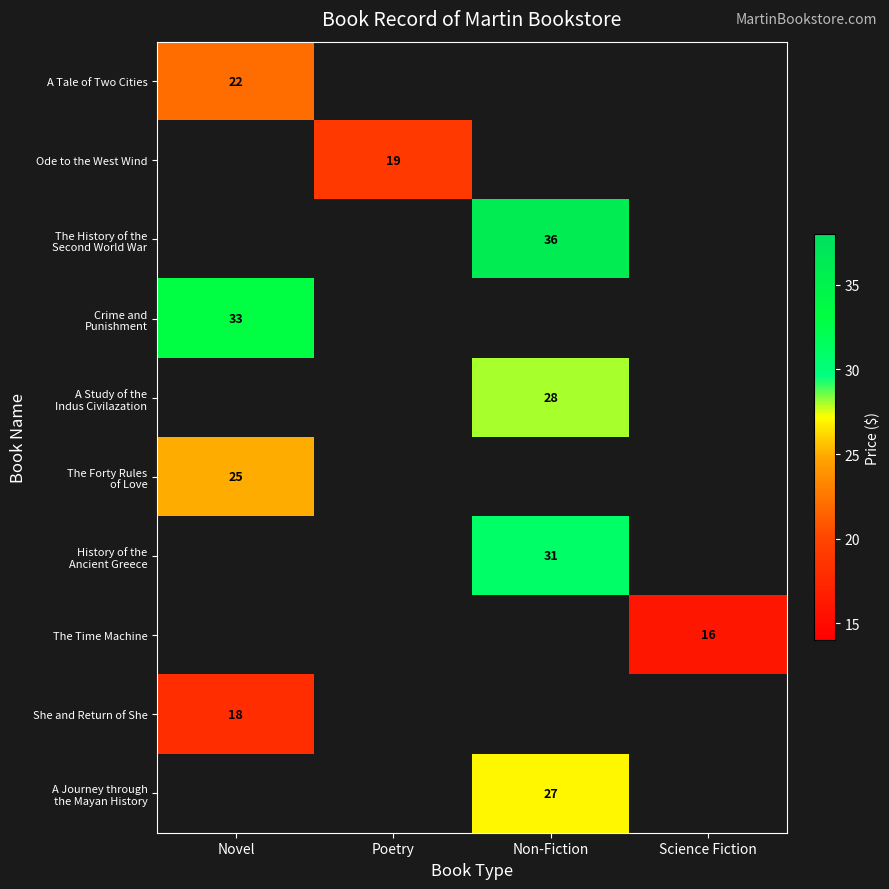

List the series in order of their peak value, lowest first.

The Time Machine, She and Return of She, Ode to the West Wind, A Tale of Two Cities, The Forty Rules of Love, A Journey through the Mayan History, A Study of the Indus Civilazation, History of the Ancient Greece, Crime and Punishment, The History of the Second World War